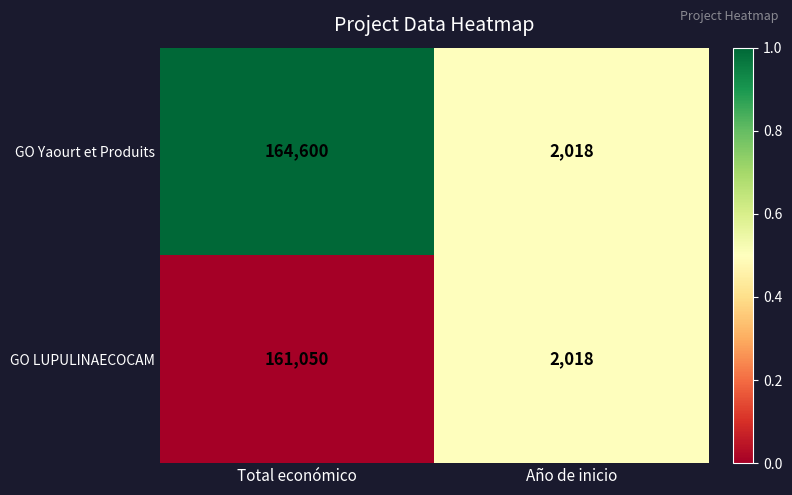

What is the difference between the GO LUPULINAECOCAM values at Total económico and Año de inicio?

159032